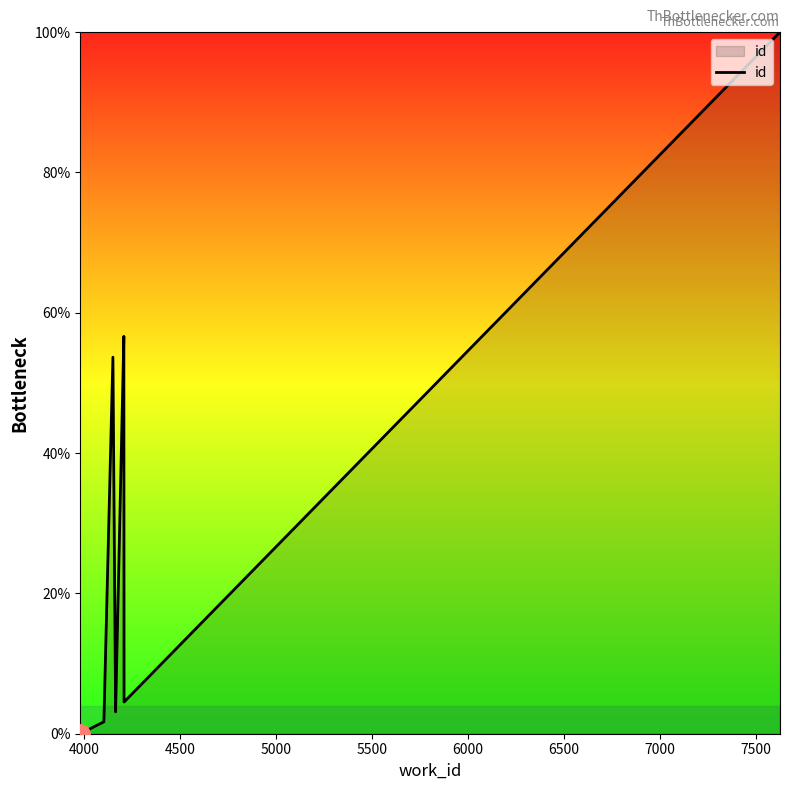

What is the value of the 4th point from the left?

3.1